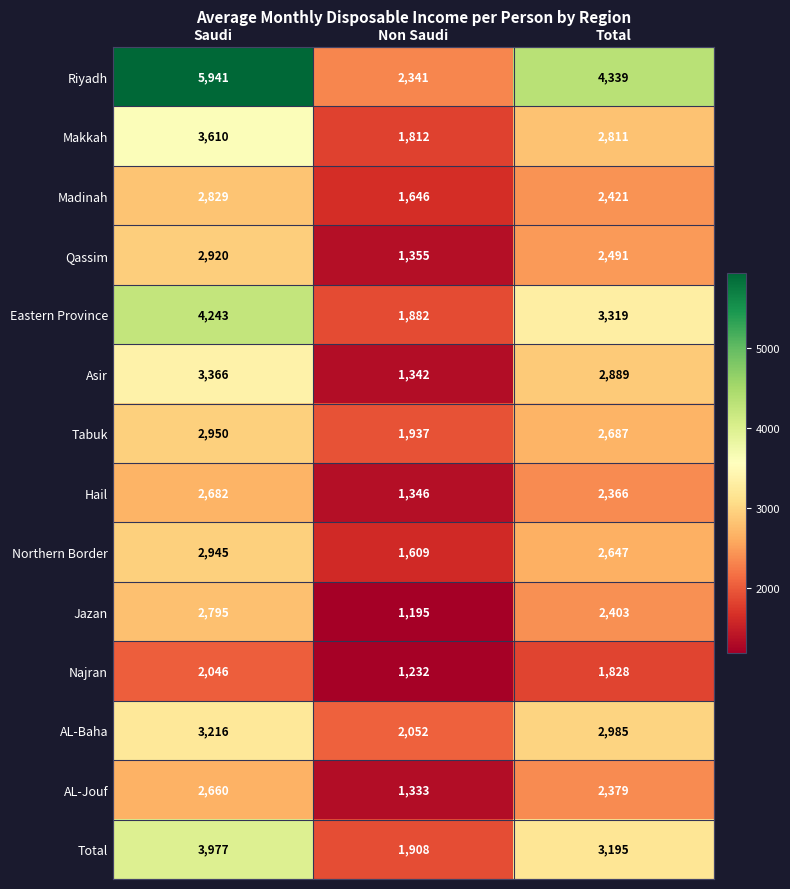

What is the spread (max minus min) of values at Non Saudi?

1146